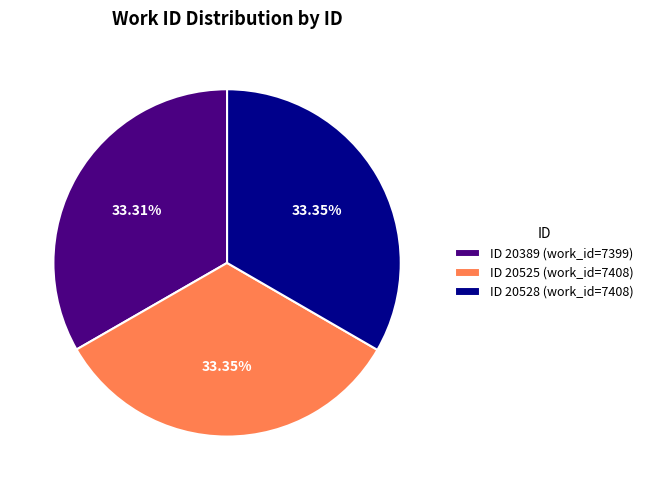

Is the sum of ID 20389 (work_id=7399) and ID 20525 (work_id=7408) greater than half?

Yes